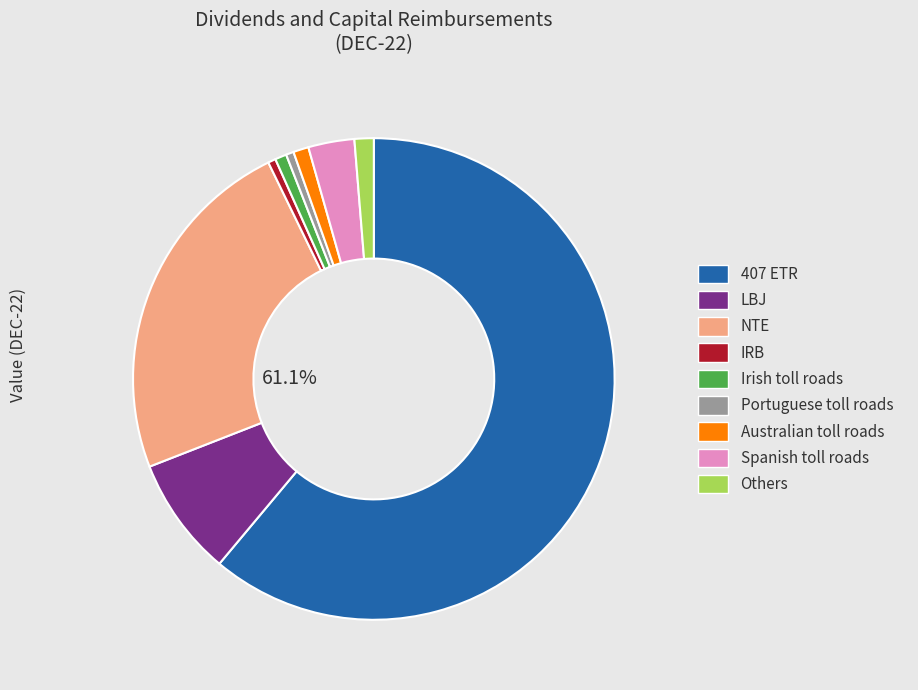

Does 407 ETR represent more than half of the total?

Yes